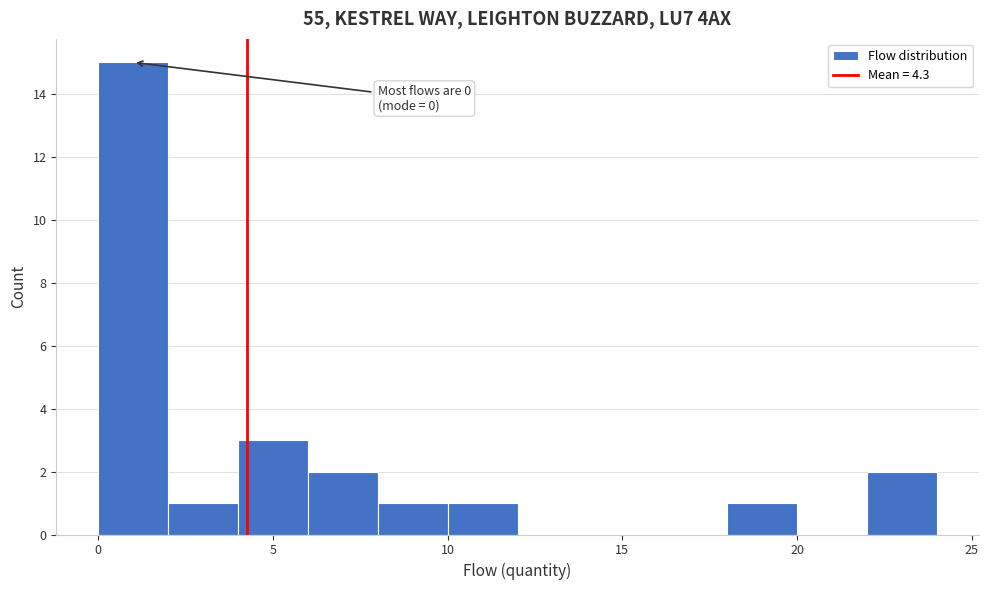

Over which range of the x-axis is the bar tallest?

0 to 2